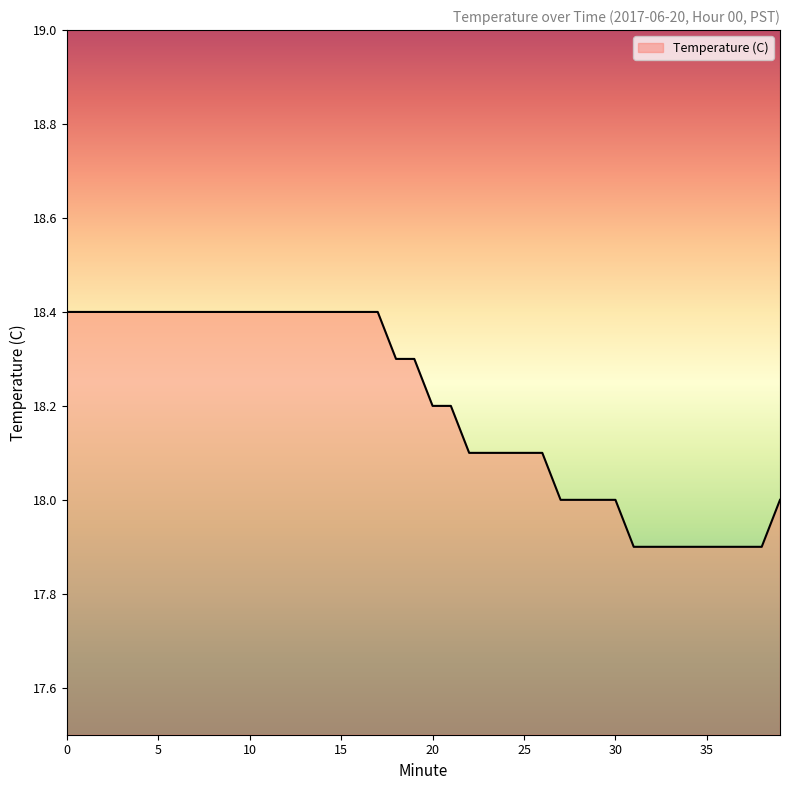

What is the average value?

18.2